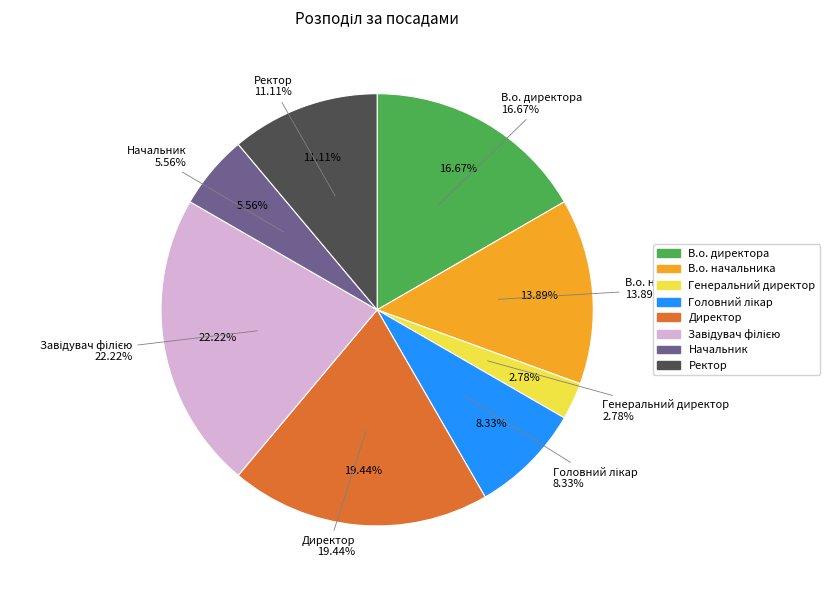

To the nearest percent, what portion does Генеральний директор represent?

3%